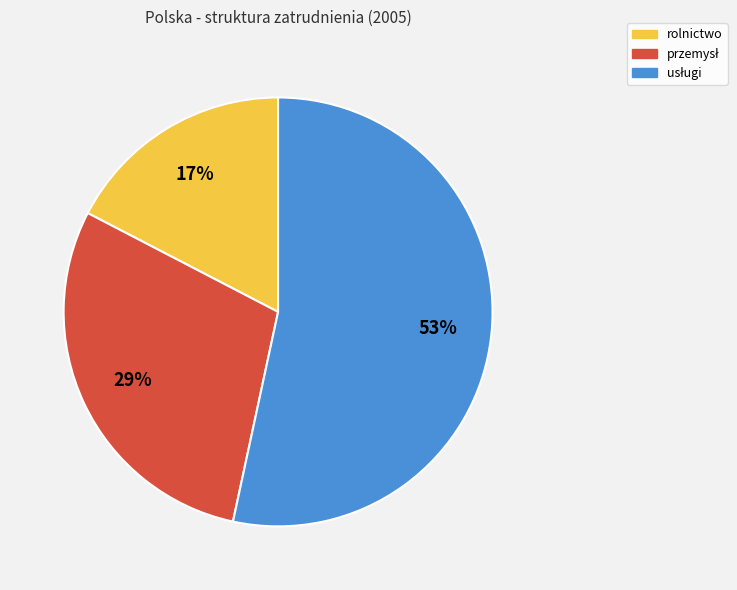

True or false: rolnictwo accounts for 24% of the total.

False